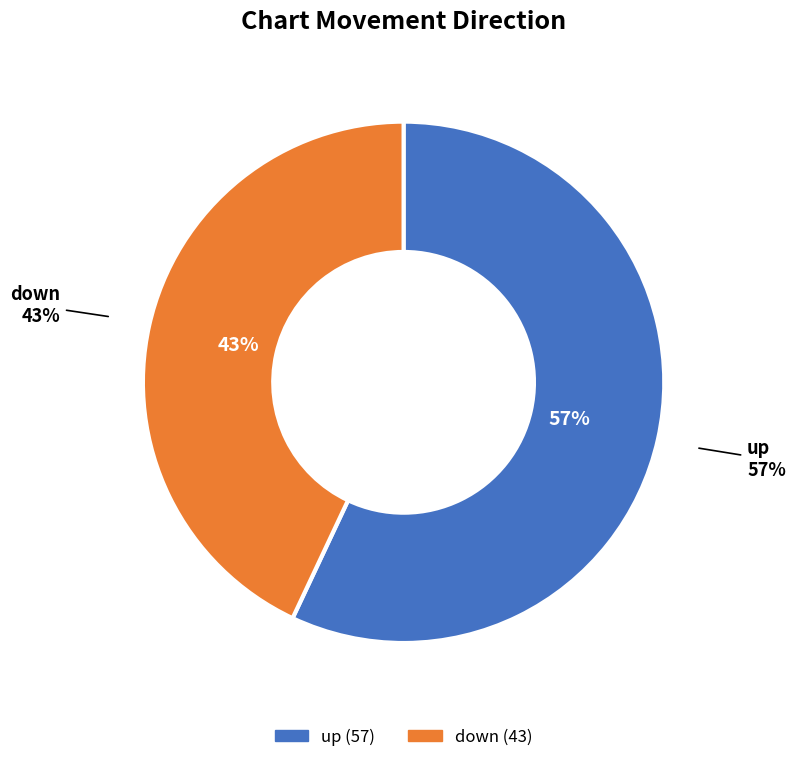

Count the number of slices in the pie.

2